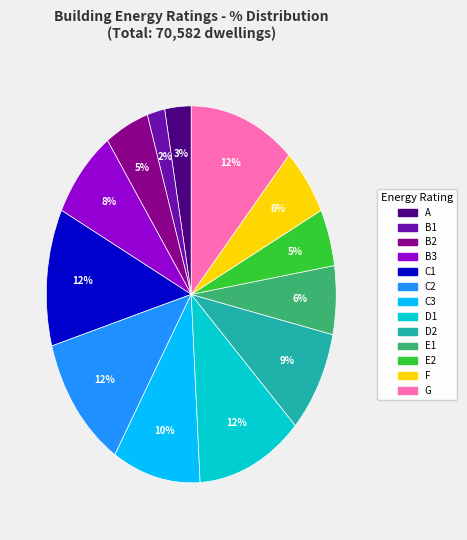

To the nearest percent, what portion does D2 represent?

9%